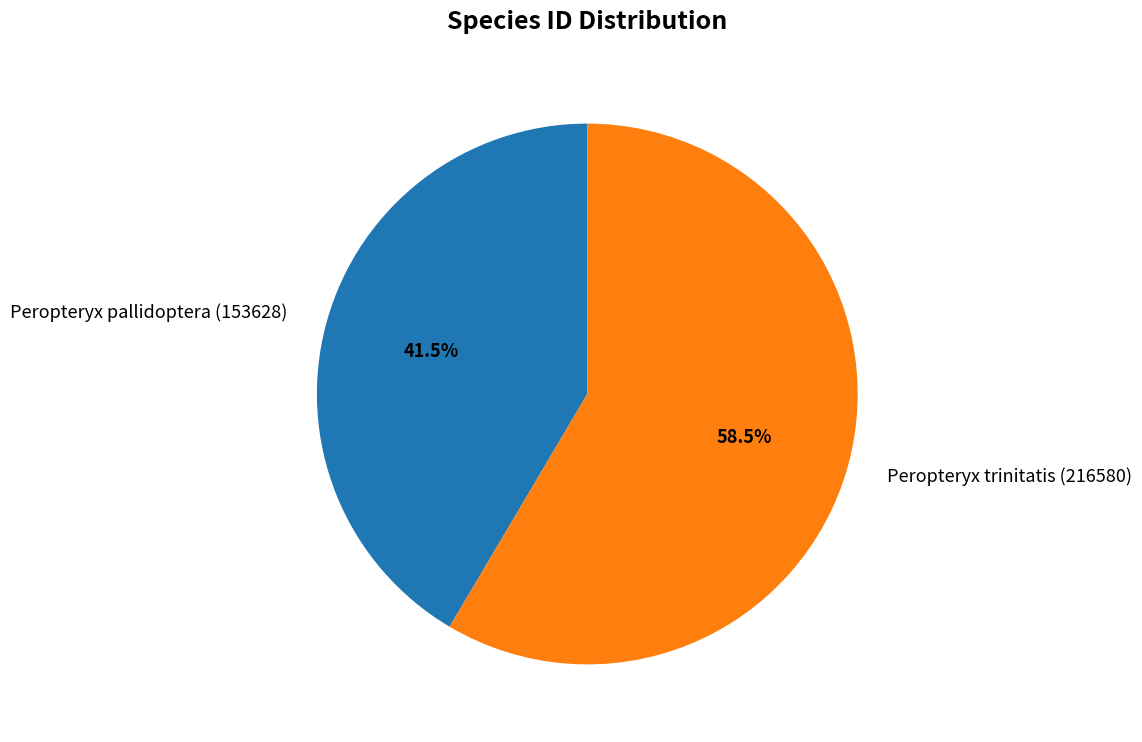

Do Peropteryx trinitatis (216580) and Peropteryx pallidoptera (153628) together represent more than half of the pie?

Yes